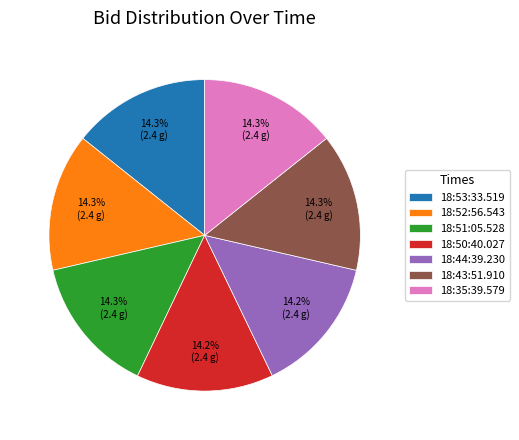

Does 18:51:05.528 account for over 50% of the chart?

No